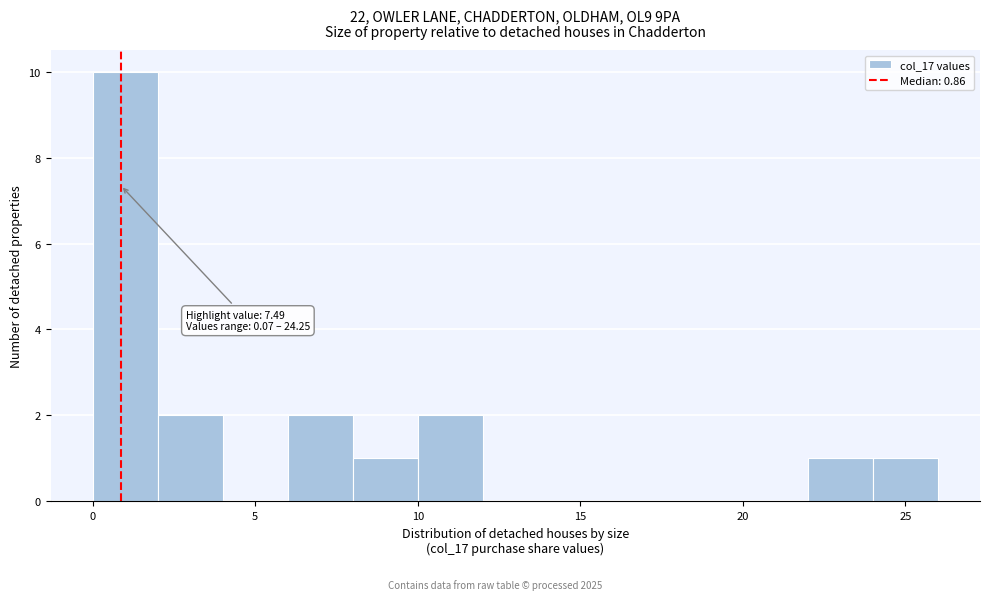

Over which range of the x-axis is the bar tallest?

0 to 2